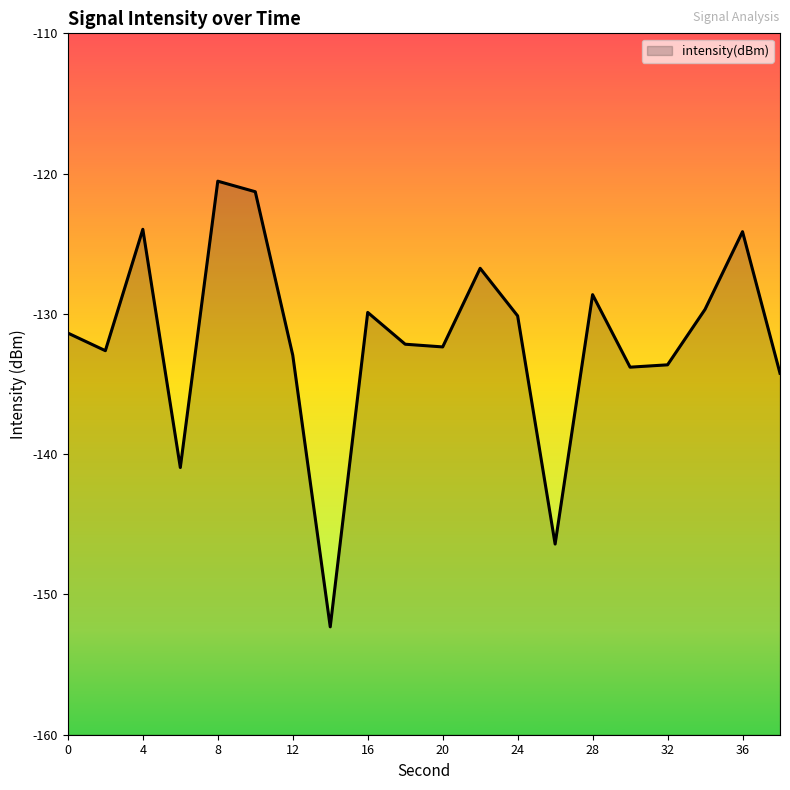

At which label is the value closest to -136?

38